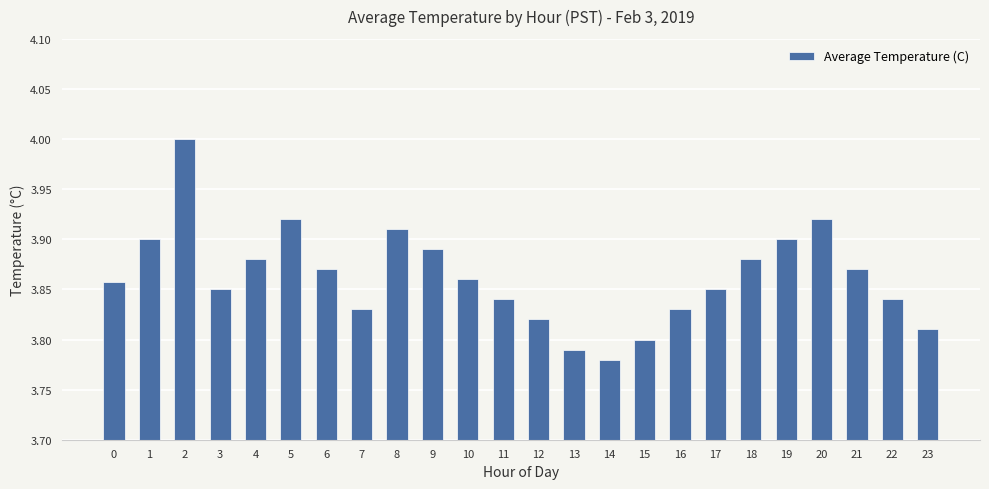

What is the greatest value displayed?

4.0